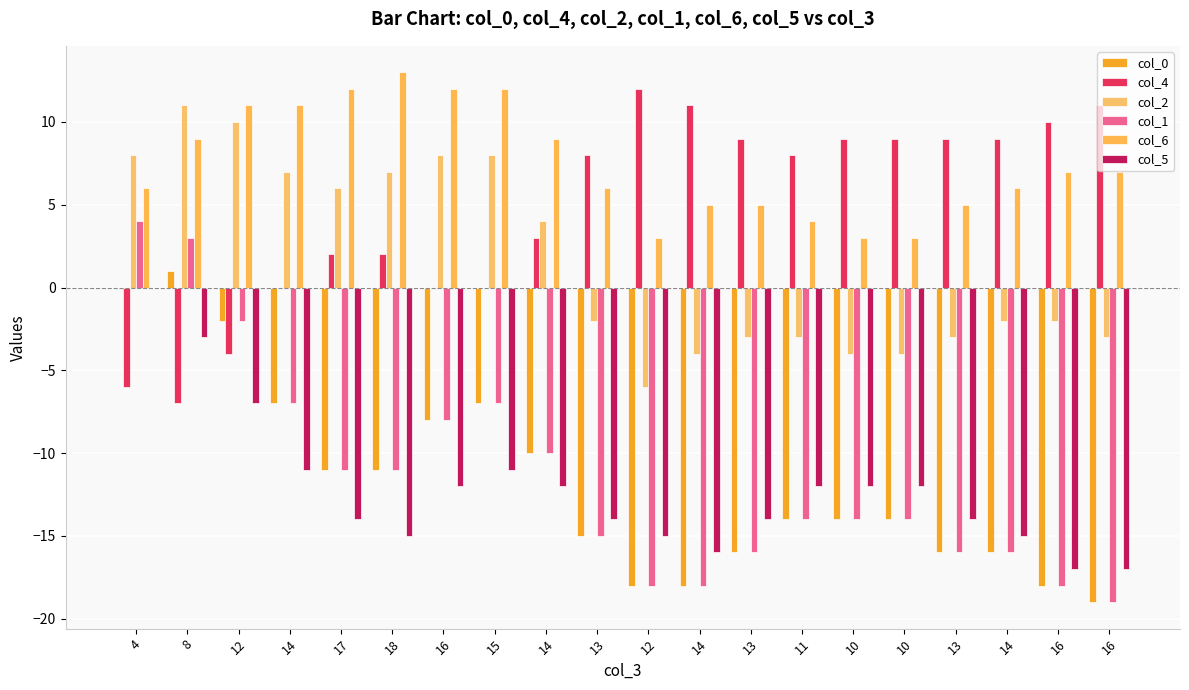

The col_4 series shows 2 at 18. True or false?

True